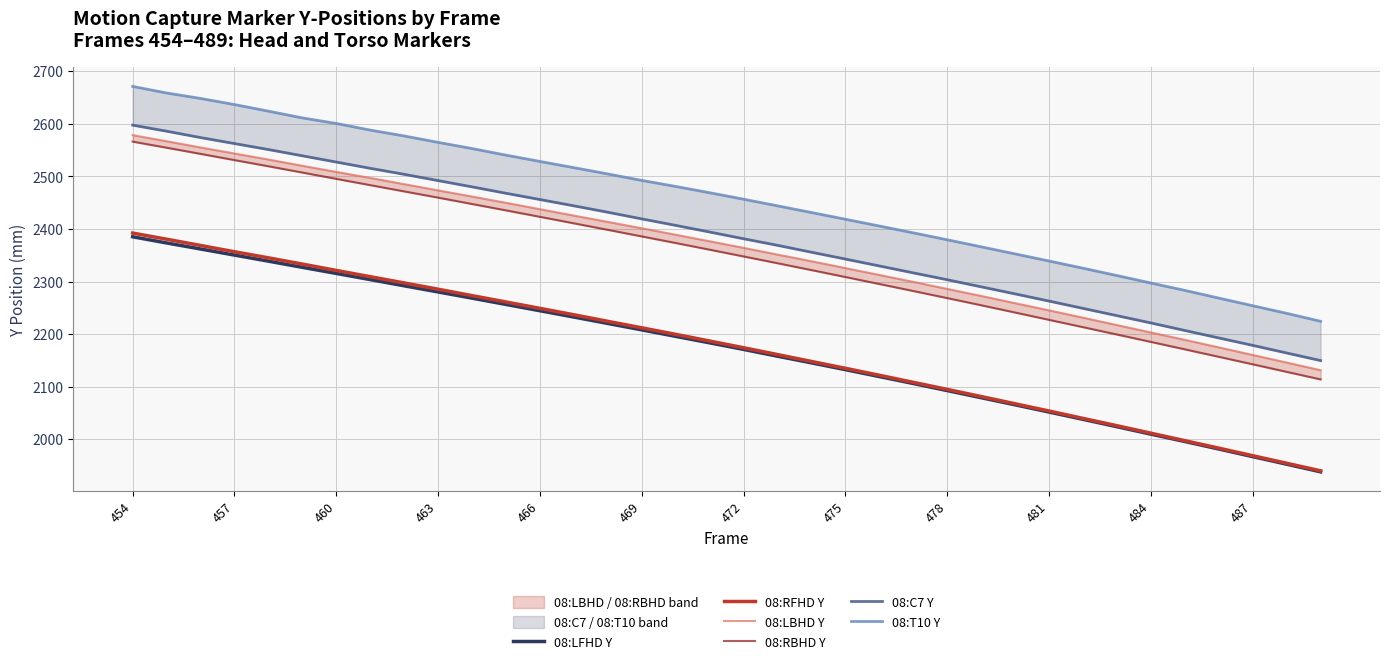

What is the difference between the maximum and second lowest values in the 08:LBHD Y series?

432.6